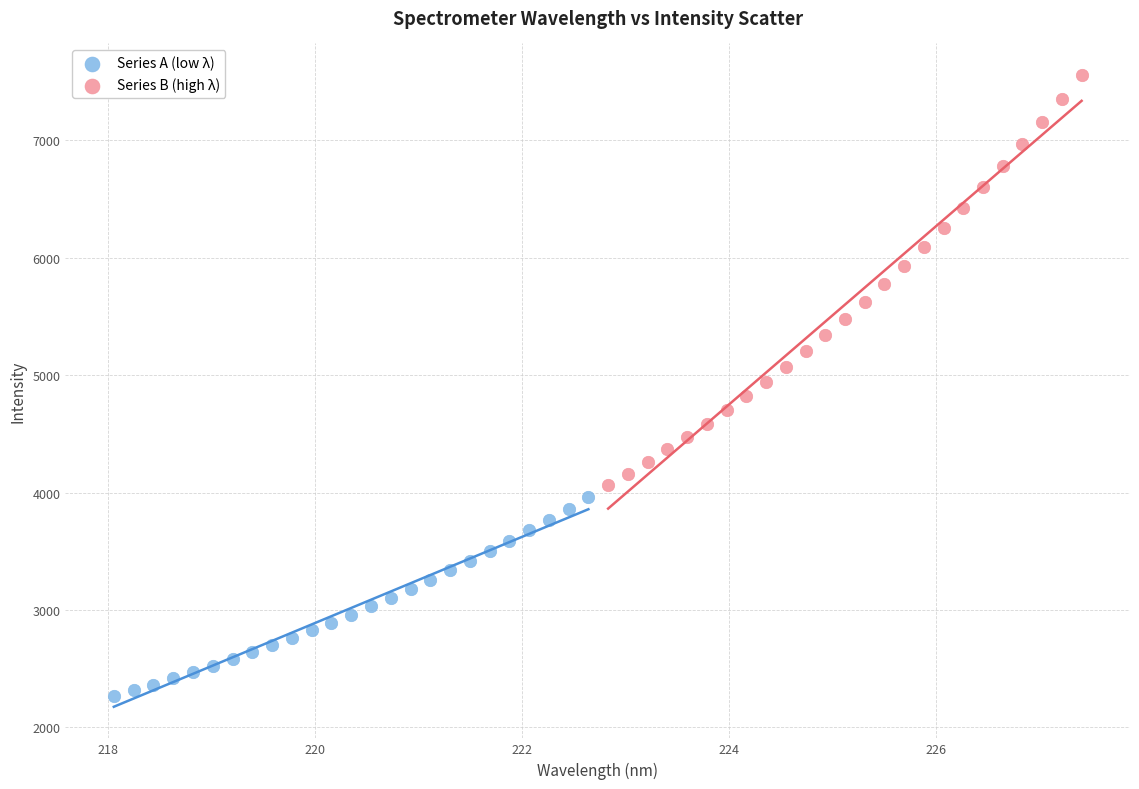

Which series has the largest Y range (max minus min)?

Series B (high λ)